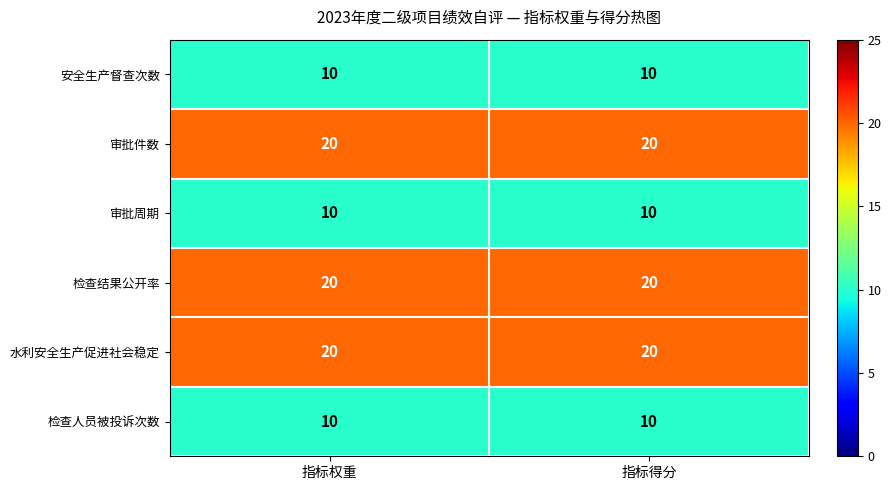

What is the maximum value shown in the chart?

20